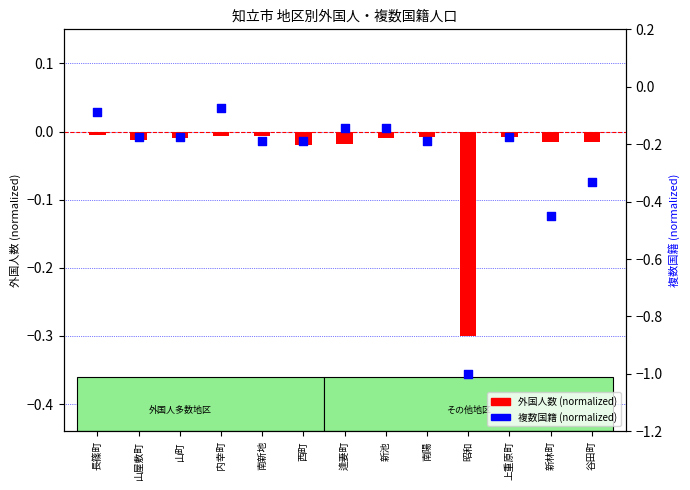

Which series has the largest Y range (max minus min)?

複数国籍 (normalized)